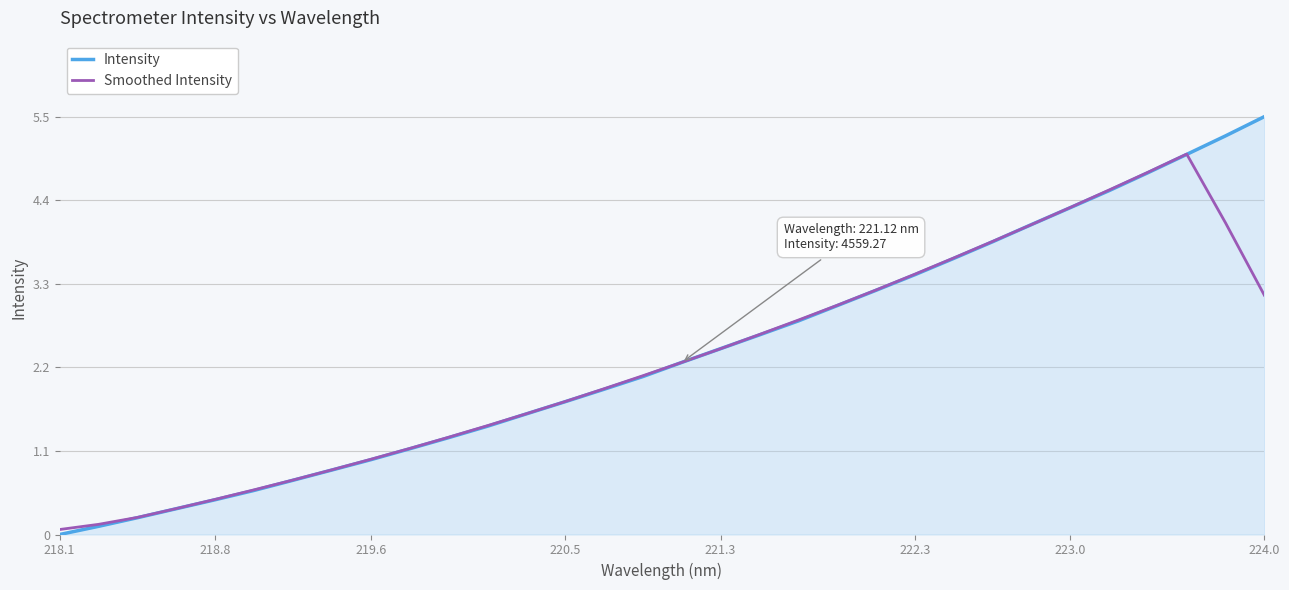

Rank the series by their maximum value, from highest to lowest.

Intensity, Smoothed Intensity